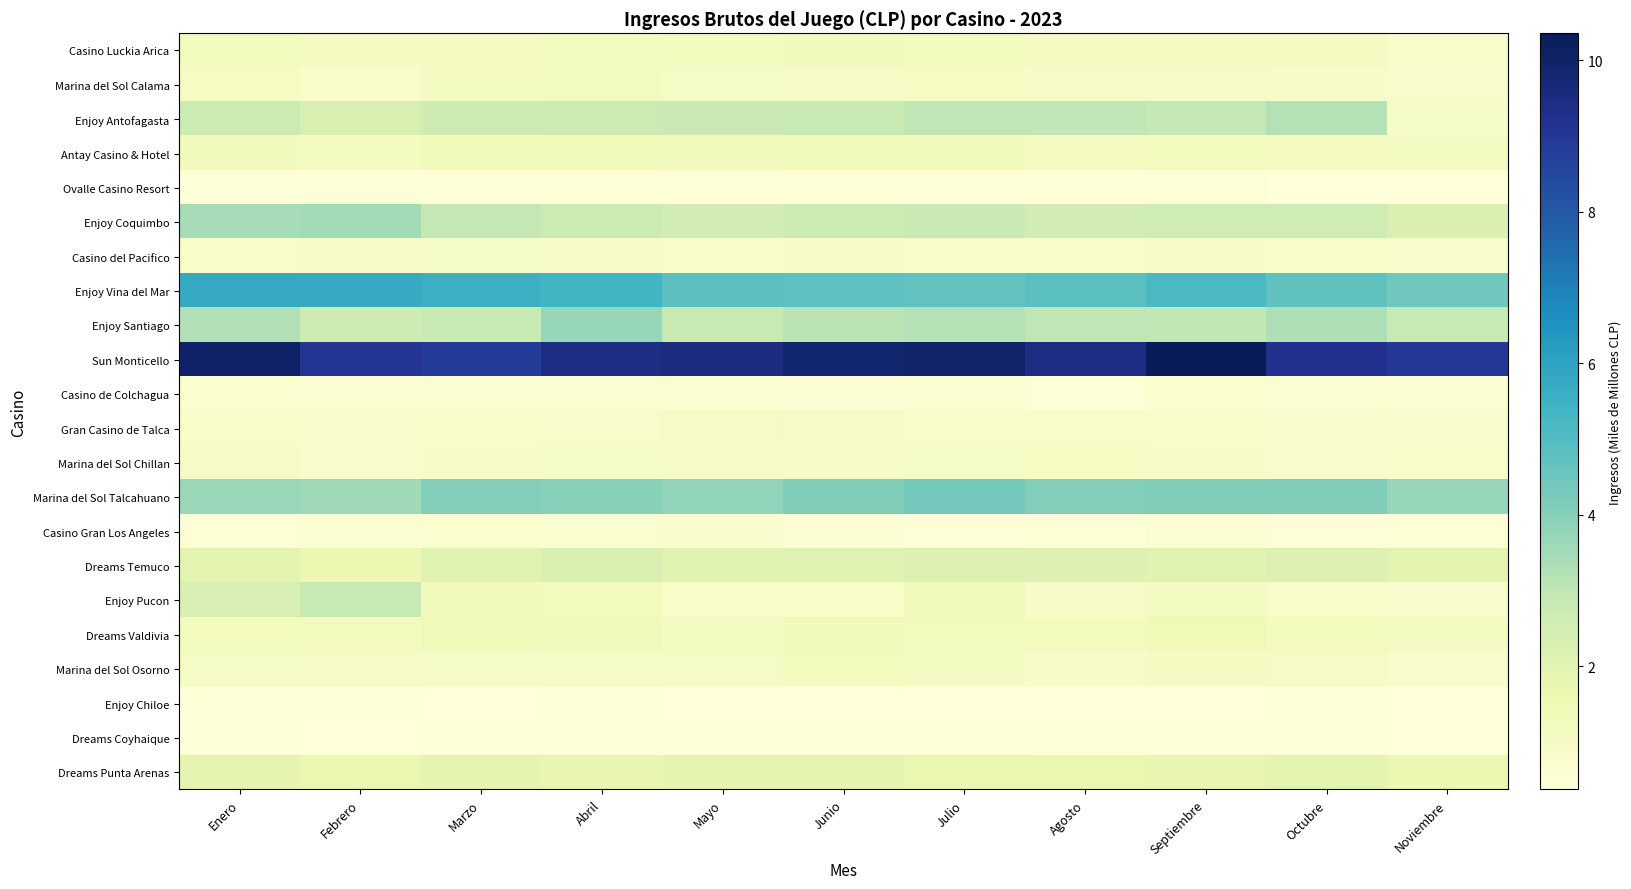

Reading left to right, transcribe all the data shown in this chart.

Casino Luckia Arica: Enero=1.2	Febrero=1.1	Marzo=1.1	Abril=1.2	Mayo=1.2	Junio=1.3	Julio=1.2	Agosto=1.1	Septiembre=1.1	Octubre=1.1	Noviembre=0.9
Marina del Sol Calama: Enero=1.1	Febrero=0.8	Marzo=1.1	Abril=1.2	Mayo=1.0	Junio=1.0	Julio=1.0	Agosto=1.0	Septiembre=1.0	Octubre=0.9	Noviembre=0.8
Enjoy Antofagasta: Enero=2.7	Febrero=2.3	Marzo=2.6	Abril=2.7	Mayo=2.7	Junio=2.7	Julio=3.0	Agosto=3.0	Septiembre=2.9	Octubre=3.2	Noviembre=1.0
Antay Casino & Hotel: Enero=1.3	Febrero=1.1	Marzo=1.3	Abril=1.3	Mayo=1.3	Junio=1.4	Julio=1.3	Agosto=1.1	Septiembre=1.2	Octubre=1.1	Noviembre=1.1
Ovalle Casino Resort: Enero=0.4	Febrero=0.5	Marzo=0.4	Abril=0.5	Mayo=0.5	Junio=0.5	Julio=0.4	Agosto=0.5	Septiembre=0.5	Octubre=0.4	Noviembre=0.4
Enjoy Coquimbo: Enero=3.4	Febrero=3.5	Marzo=2.9	Abril=2.7	Mayo=2.5	Junio=2.7	Julio=2.7	Agosto=2.5	Septiembre=2.6	Octubre=2.6	Noviembre=2.3
Casino del Pacifico: Enero=0.9	Febrero=0.9	Marzo=1.0	Abril=0.9	Mayo=0.9	Junio=0.9	Julio=0.9	Agosto=0.9	Septiembre=0.9	Octubre=0.9	Noviembre=0.7
Enjoy Vina del Mar: Enero=5.8	Febrero=5.7	Marzo=5.5	Abril=5.3	Mayo=4.8	Junio=4.8	Julio=4.7	Agosto=4.8	Septiembre=5.2	Octubre=4.7	Noviembre=4.4
Enjoy Santiago: Enero=3.2	Febrero=2.7	Marzo=2.8	Abril=3.7	Mayo=2.8	Junio=3.1	Julio=3.2	Agosto=3.0	Septiembre=2.9	Octubre=3.3	Noviembre=2.8
Sun Monticello: Enero=10.0	Febrero=9.1	Marzo=8.9	Abril=9.4	Mayo=9.5	Junio=9.8	Julio=9.9	Agosto=9.5	Septiembre=10.4	Octubre=9.2	Noviembre=8.9
Casino de Colchagua: Enero=0.7	Febrero=0.6	Marzo=0.6	Abril=0.6	Mayo=0.6	Junio=0.6	Julio=0.7	Agosto=0.5	Septiembre=0.7	Octubre=0.6	Noviembre=0.6
Gran Casino de Talca: Enero=0.8	Febrero=0.8	Marzo=0.9	Abril=0.8	Mayo=1.0	Junio=0.9	Julio=0.9	Agosto=0.9	Septiembre=0.8	Octubre=0.7	Noviembre=0.8
Marina del Sol Chillan: Enero=1.0	Febrero=0.8	Marzo=1.0	Abril=1.0	Mayo=1.0	Junio=1.0	Julio=1.0	Agosto=1.1	Septiembre=0.9	Octubre=0.8	Noviembre=0.9
Marina del Sol Talcahuano: Enero=3.7	Febrero=3.6	Marzo=4.0	Abril=4.0	Mayo=3.8	Junio=4.1	Julio=4.3	Agosto=4.1	Septiembre=4.1	Octubre=4.1	Noviembre=3.7
Casino Gran Los Angeles: Enero=0.6	Febrero=0.6	Marzo=0.7	Abril=0.7	Mayo=0.7	Junio=0.6	Julio=0.5	Agosto=0.5	Septiembre=0.6	Octubre=0.5	Noviembre=0.5
Dreams Temuco: Enero=1.9	Febrero=1.6	Marzo=2.0	Abril=2.2	Mayo=2.0	Junio=2.1	Julio=2.1	Agosto=2.2	Septiembre=2.0	Octubre=2.2	Noviembre=2.0
Enjoy Pucon: Enero=2.4	Febrero=2.8	Marzo=1.3	Abril=1.3	Mayo=0.9	Junio=0.9	Julio=1.4	Agosto=0.9	Septiembre=1.1	Octubre=0.9	Noviembre=0.7
Dreams Valdivia: Enero=1.2	Febrero=1.2	Marzo=1.4	Abril=1.3	Mayo=1.1	Junio=1.3	Julio=1.3	Agosto=1.2	Septiembre=1.4	Octubre=1.2	Noviembre=1.1
Marina del Sol Osorno: Enero=1.0	Febrero=1.0	Marzo=1.0	Abril=1.0	Mayo=1.0	Junio=1.2	Julio=1.1	Agosto=0.9	Septiembre=1.1	Octubre=1.0	Noviembre=0.8
Enjoy Chiloe: Enero=0.4	Febrero=0.4	Marzo=0.4	Abril=0.4	Mayo=0.4	Junio=0.4	Julio=0.4	Agosto=0.4	Septiembre=0.4	Octubre=0.4	Noviembre=0.4
Dreams Coyhaique: Enero=0.4	Febrero=0.4	Marzo=0.4	Abril=0.5	Mayo=0.5	Junio=0.5	Julio=0.5	Agosto=0.4	Septiembre=0.5	Octubre=0.4	Noviembre=0.4
Dreams Punta Arenas: Enero=1.9	Febrero=1.7	Marzo=1.9	Abril=1.7	Mayo=1.9	Junio=1.9	Julio=1.7	Agosto=1.7	Septiembre=1.8	Octubre=1.9	Noviembre=1.6